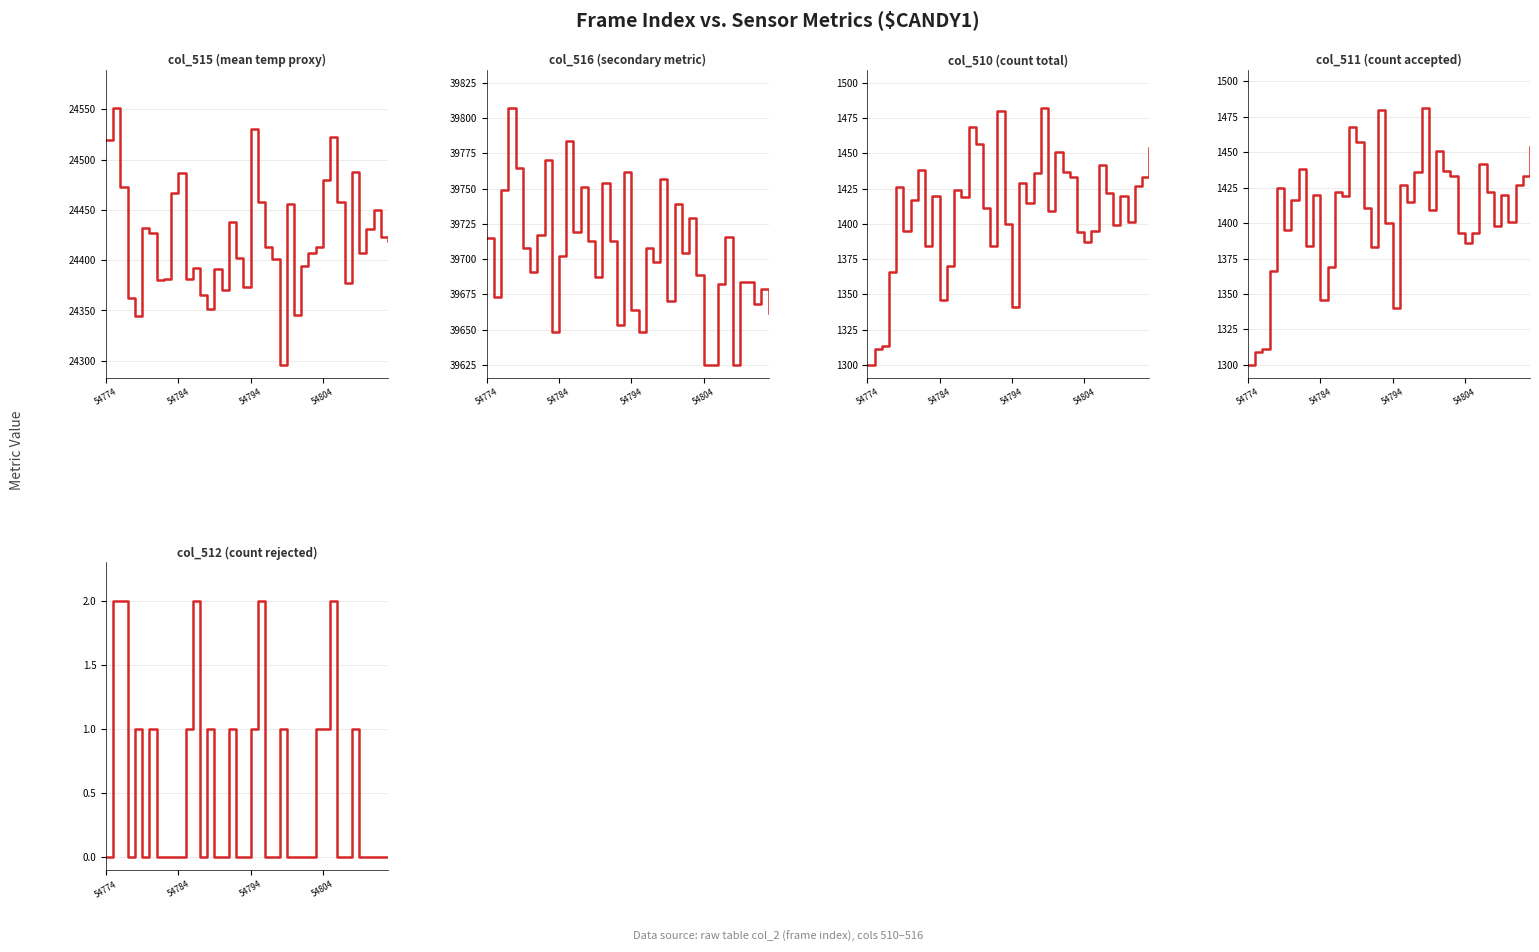

What is the sum of the col_511 (count accepted) values at 54794 and 23?

2747